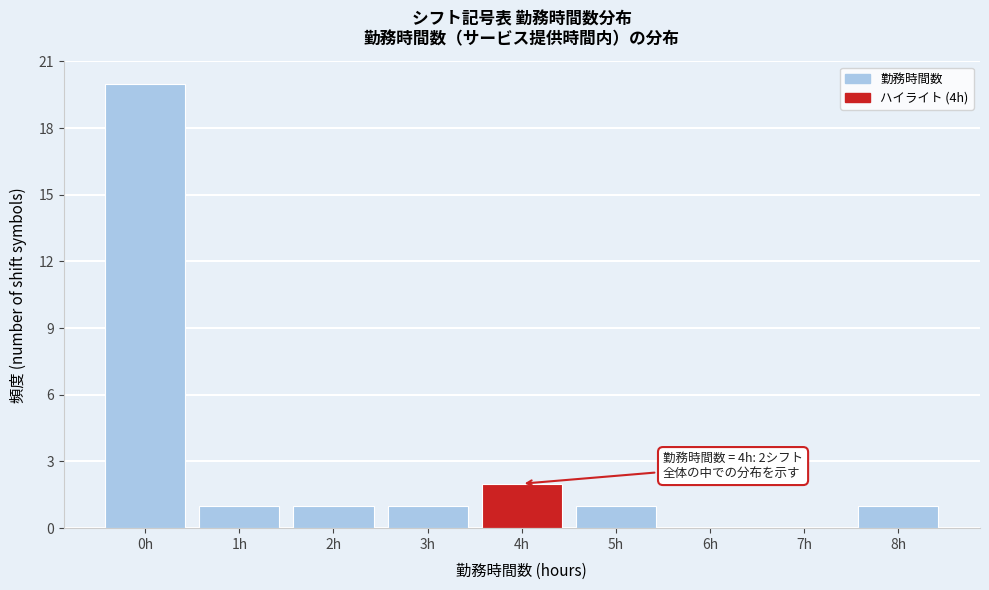

Which range on the x-axis has the tallest bar?

-0.5 to 0.5